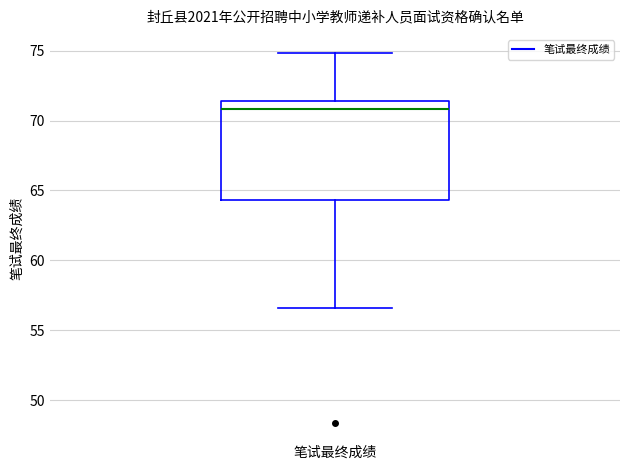

Read this box plot against the y-axis: the position of the median line, the range covered by the box, and the ends of both whiskers. The values are not printed on the chart, so give them approximately, as read against the axis.

median 71.0, box 64.5 to 71.5, whiskers 56.5 to 75.0